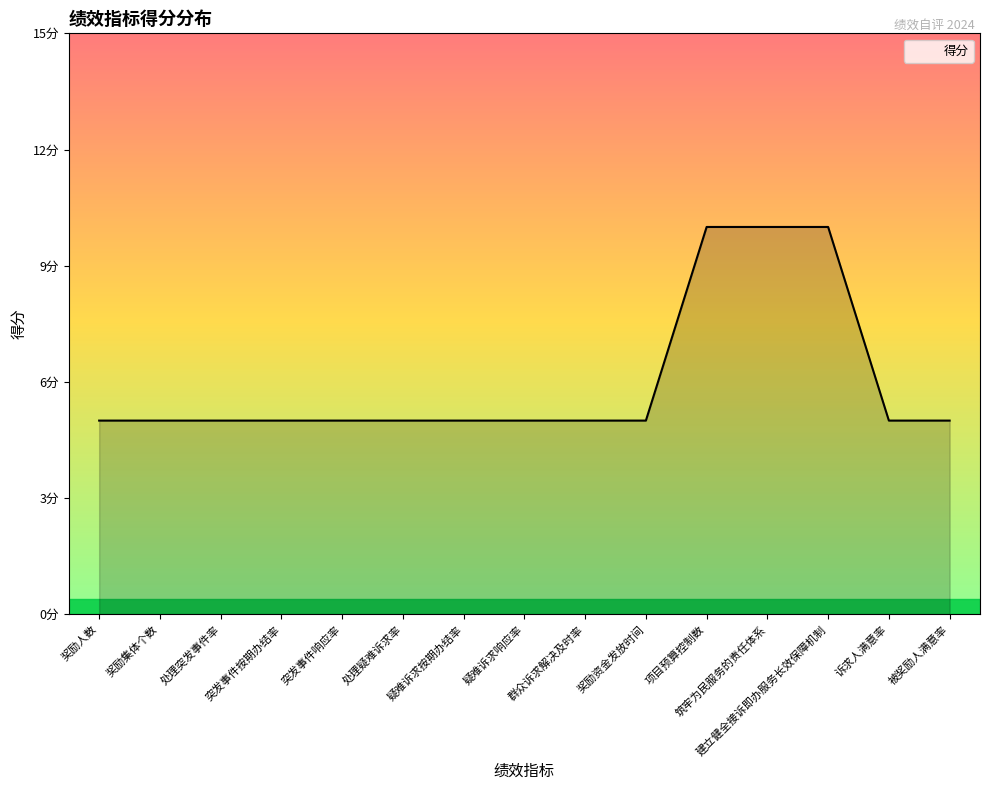

What is the sum of all values?

90